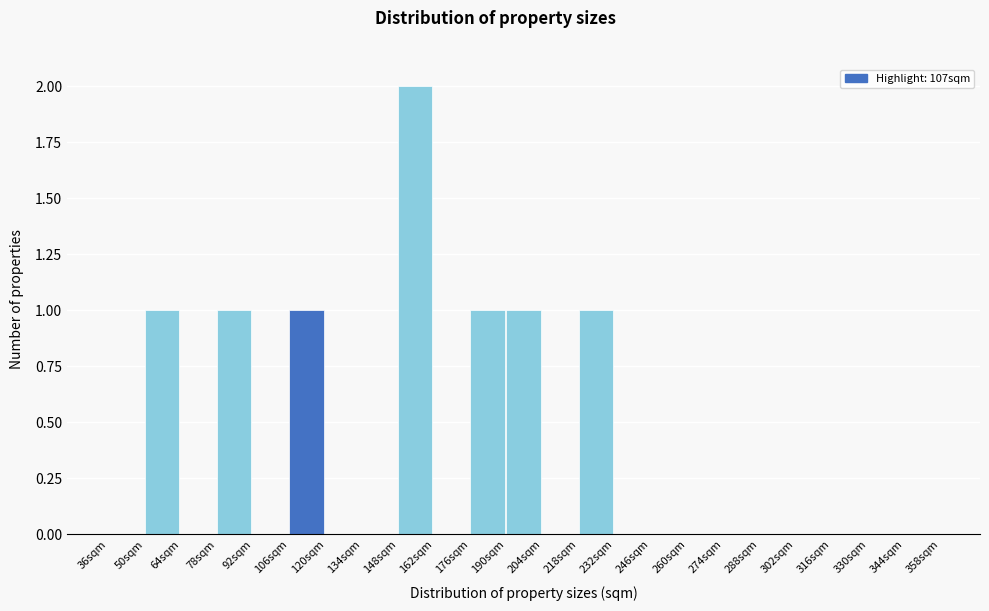

Which range on the x-axis has the tallest bar?

148 to 162